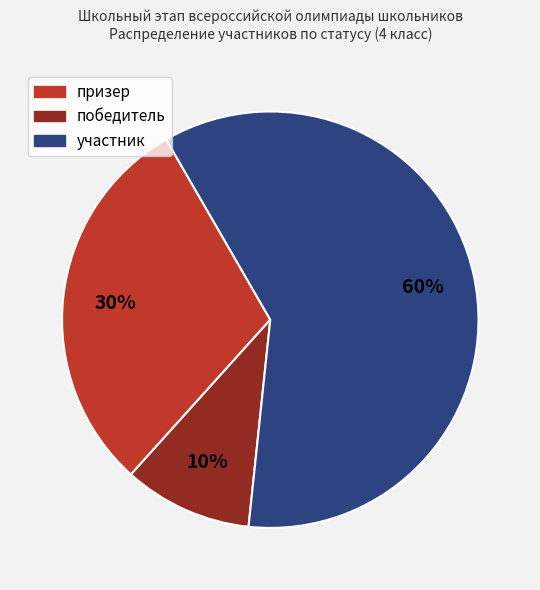

Is it true that победитель is 3% of the pie?

False